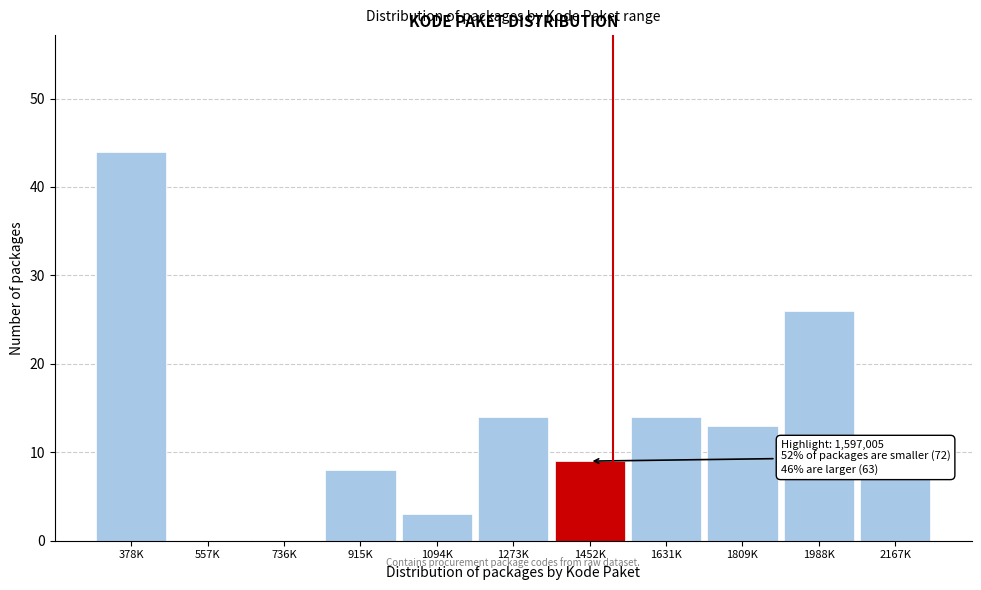

Reading left to right, what are all the values shown in this chart?

378K=44	557K=0	736K=0	915K=8	1094K=3	1273K=14	1452K=9	1631K=14	1809K=13	1988K=26	2167K=7